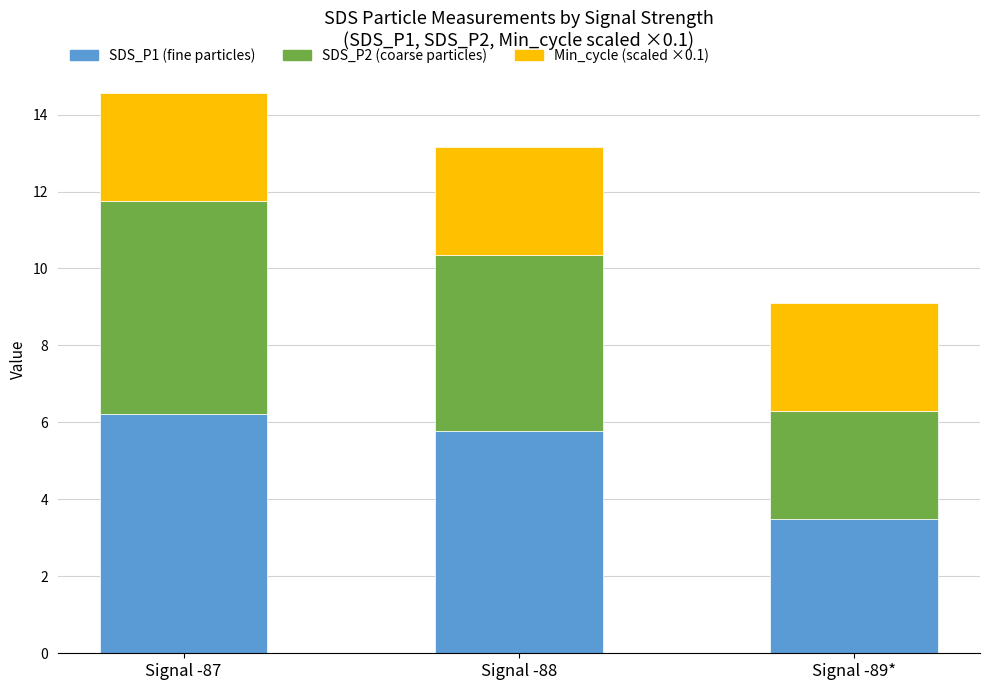

At which category is the sum across all series the highest?

Signal -87